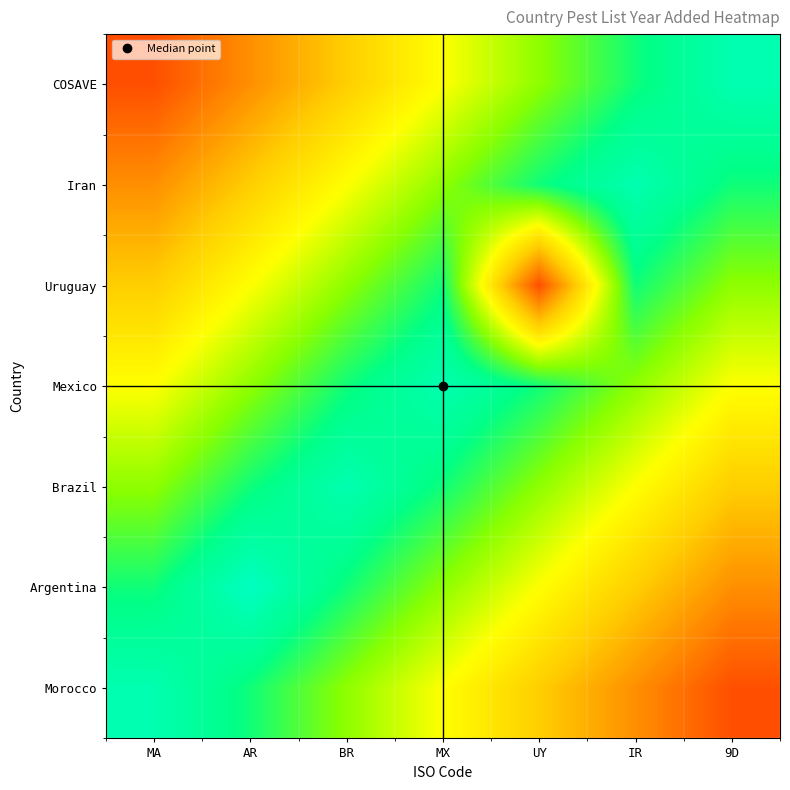

What is the total value across all series at UY?

14057